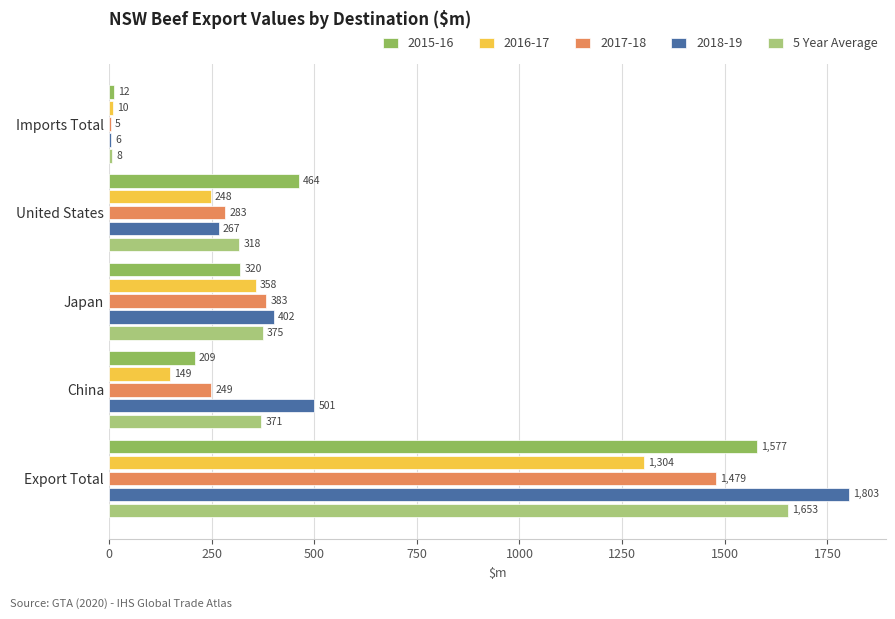

What is the highest value of the 2015-16 series?

1577.5